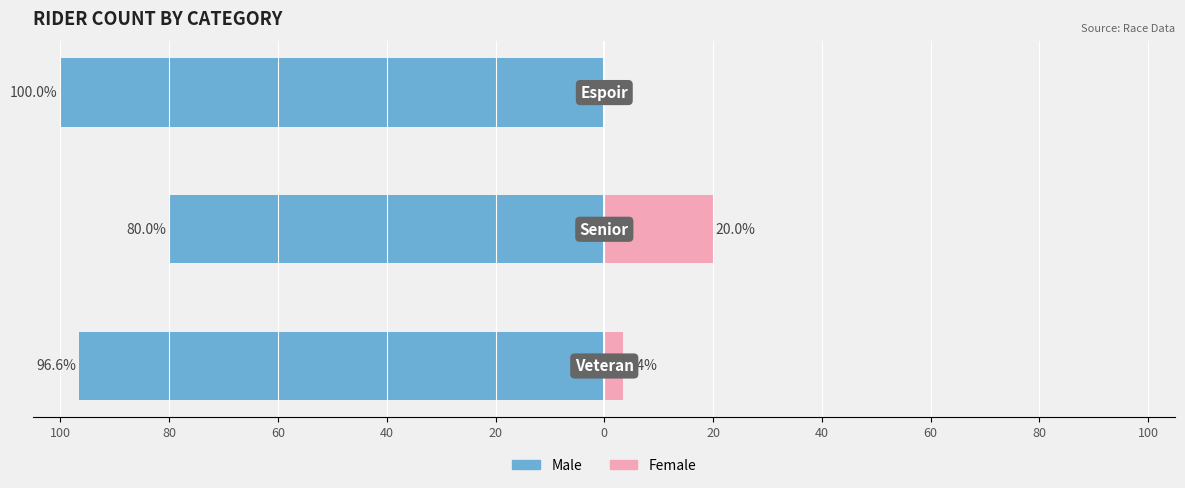

Rank the series at 60 from lowest to highest value.

Male, Female